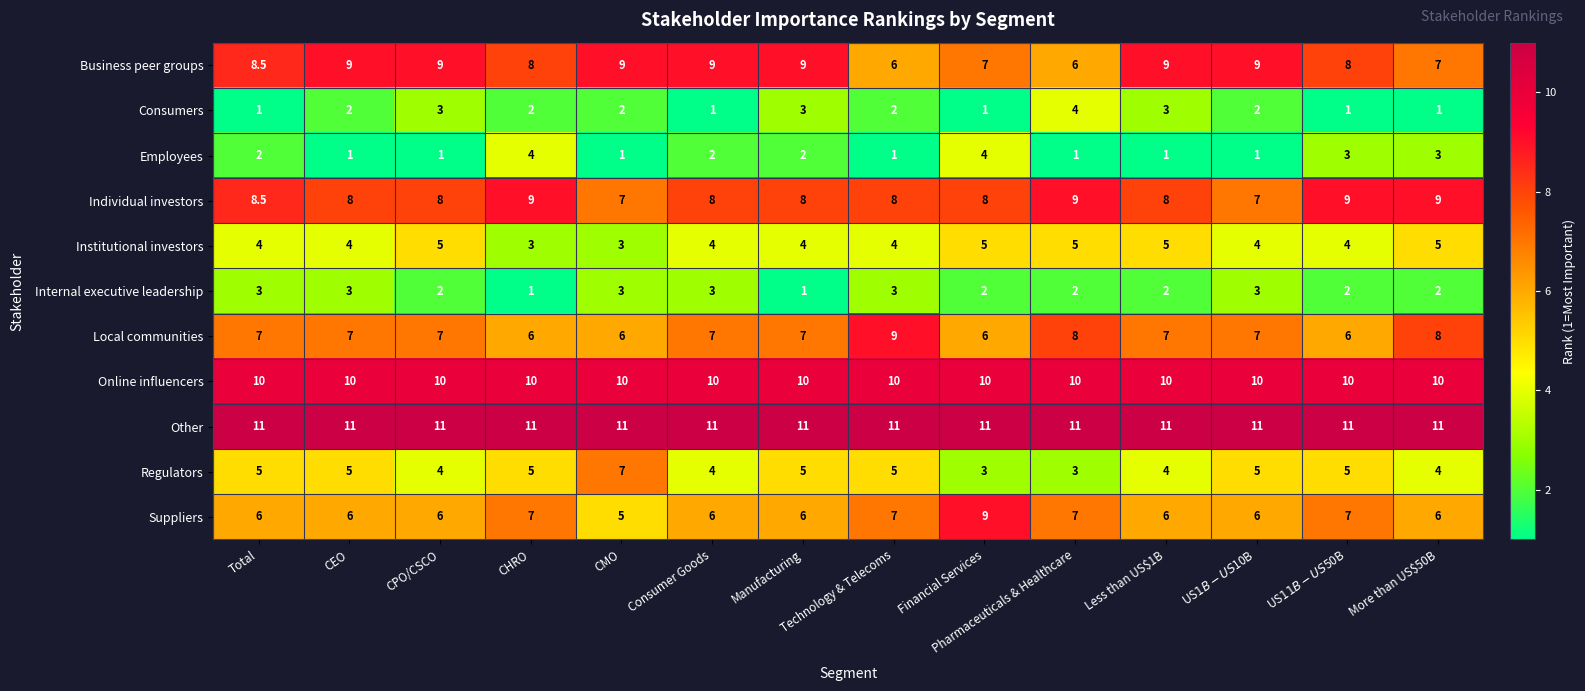

At More than US$50B, list the series in order from largest to smallest.

Other, Online influencers, Individual investors, Local communities, Business peer groups, Suppliers, Institutional investors, Regulators, Employees, Internal executive leadership, Consumers